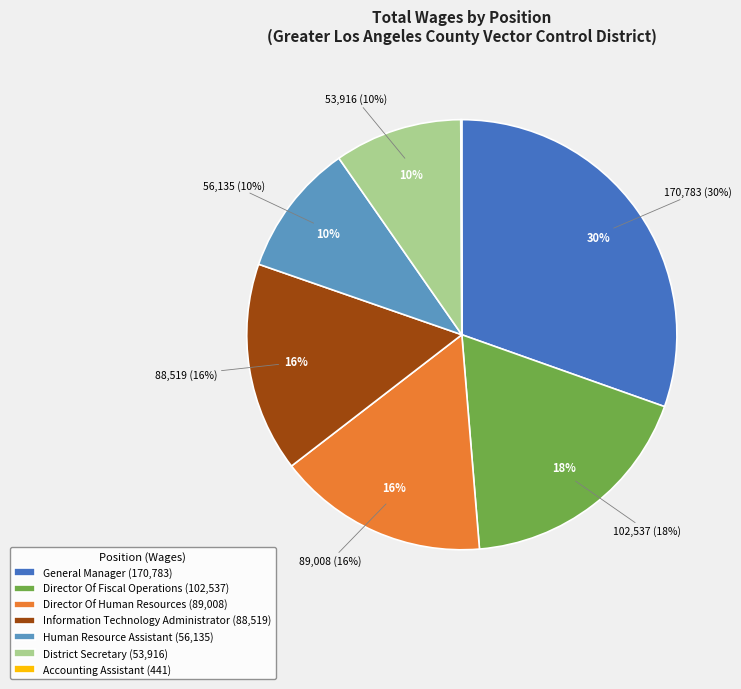

To the nearest percent, what is the combined percentage of Human Resource Assistant and Director Of Human Resources?

26%